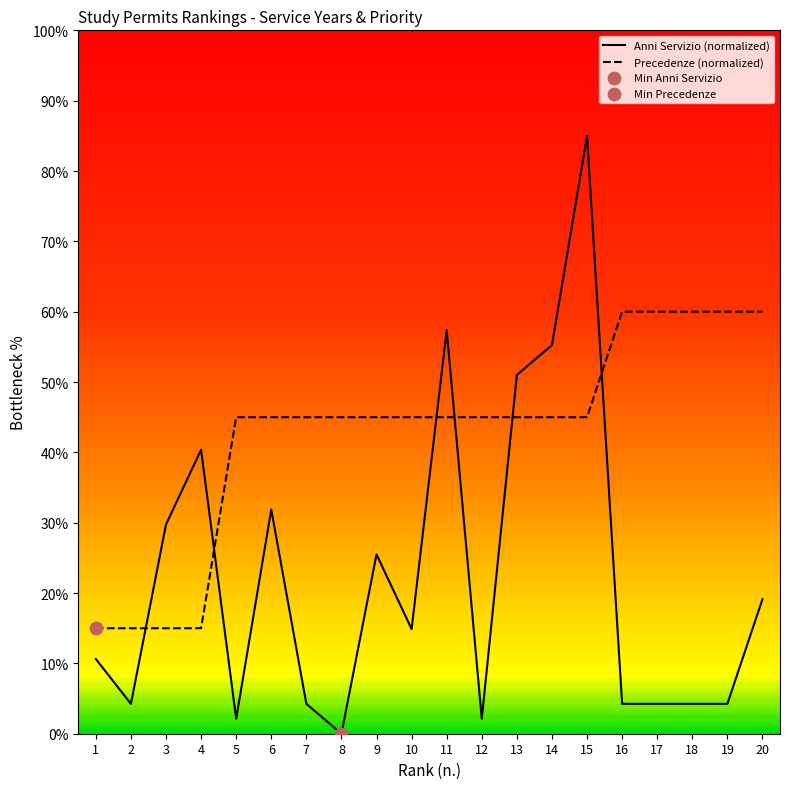

Which series has the largest total across all categories?

Precedenze (normalized)